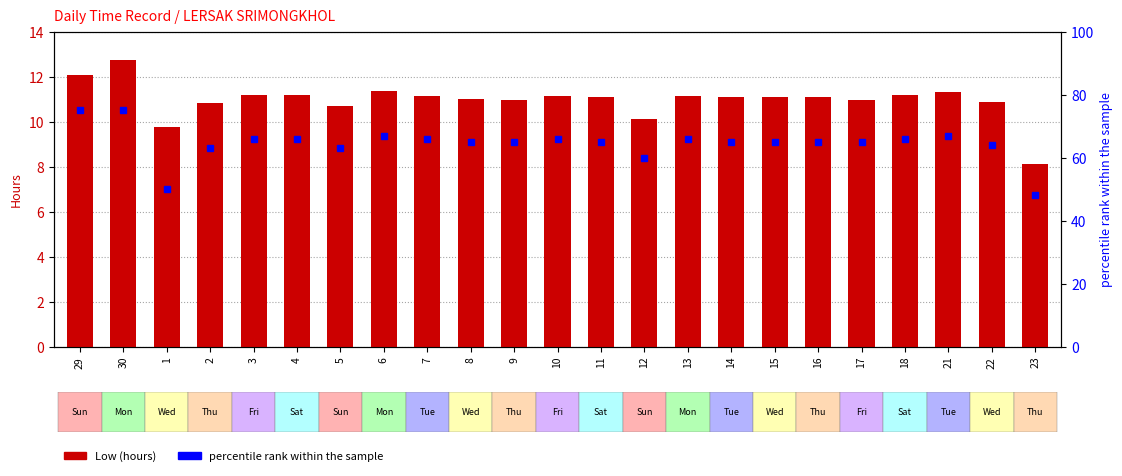

True or false: Low (hours) has a value of 6.4 at 16.

False